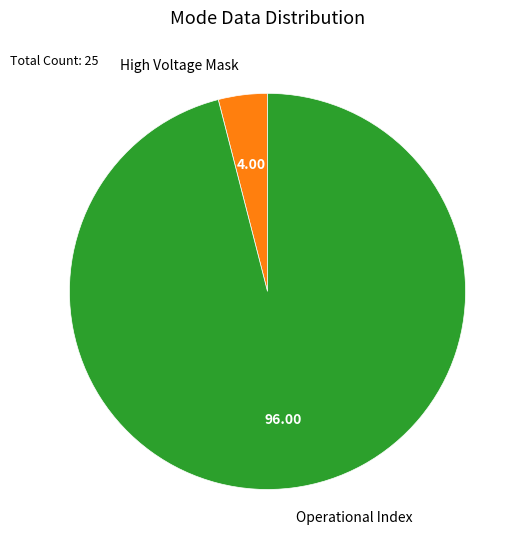

Which slice is the smallest?

High Voltage Mask